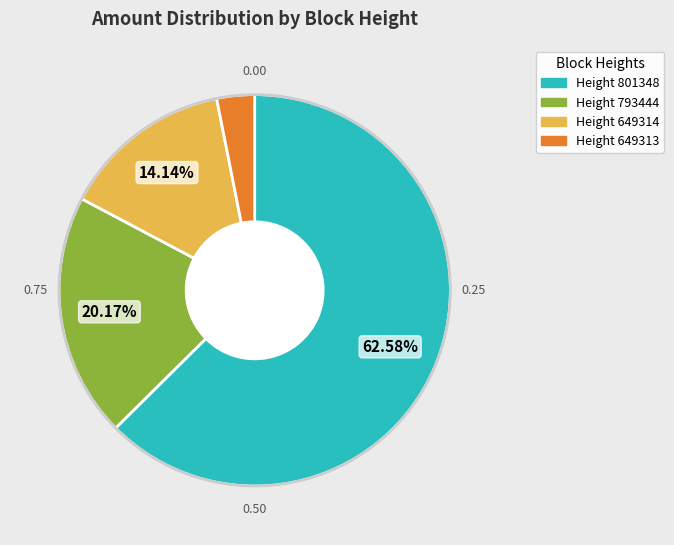

Is there a majority slice in this chart?

Yes